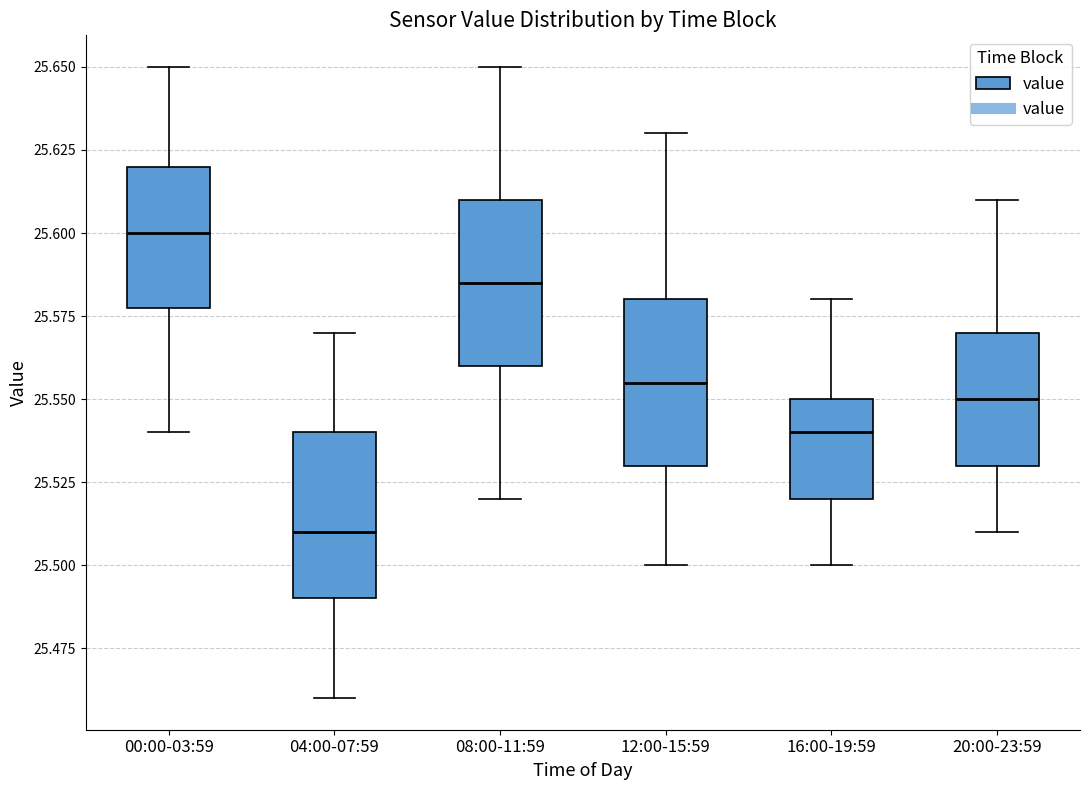

Where is the upper edge of the box for 04:00-07:59 on the y-axis? The values are not printed on the chart, so give them approximately, as read against the axis.

25.540